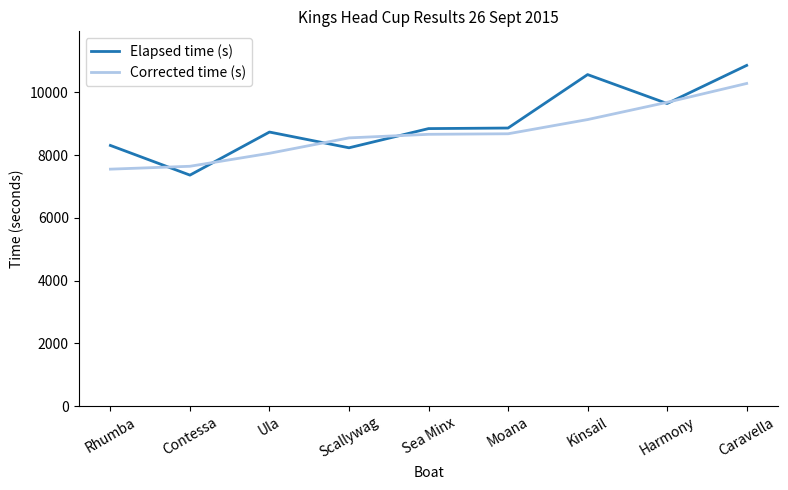

True or false: Corrected time (s) has more than 2 points higher than both neighbors.

False